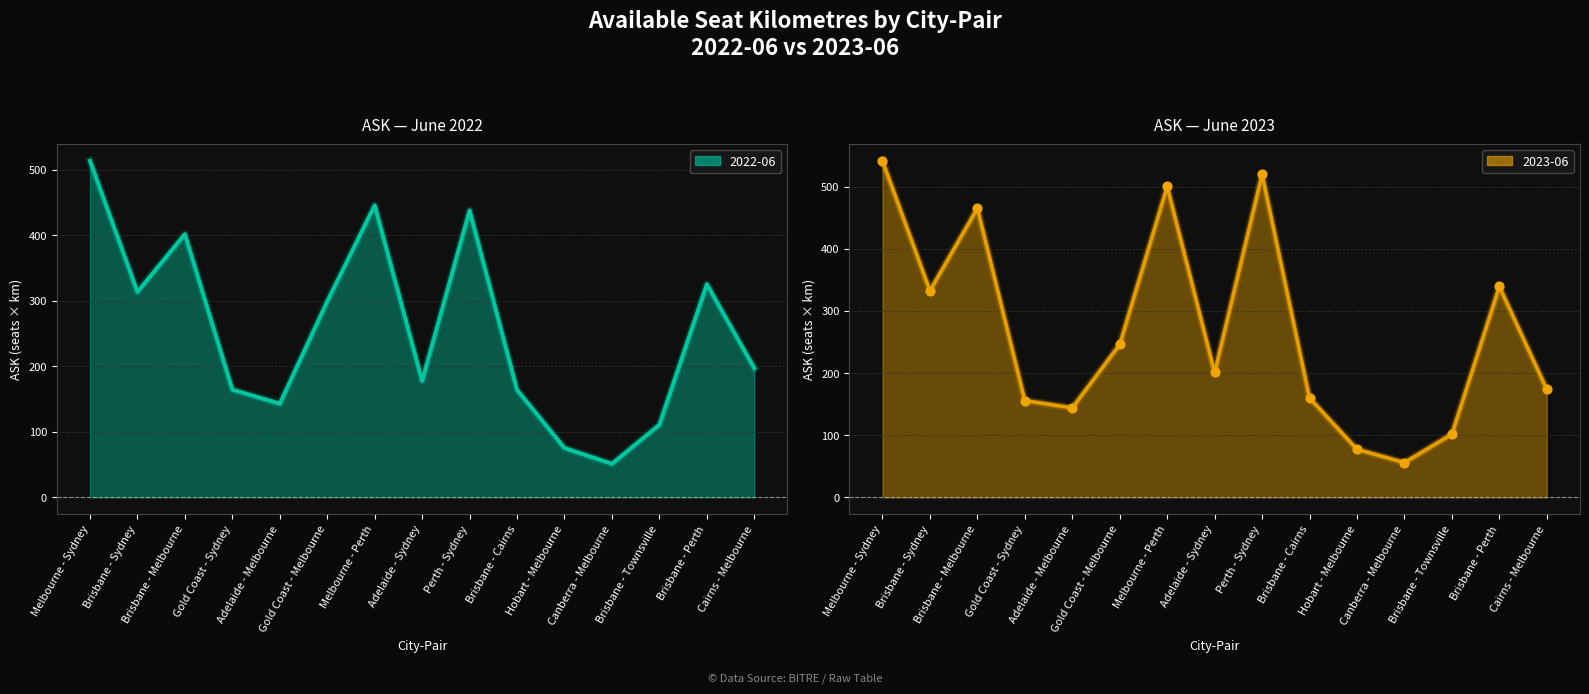

Is the value of 2023-06 at Cairns - Melbourne greater than the value of 2022-06 at Gold Coast - Melbourne?

No